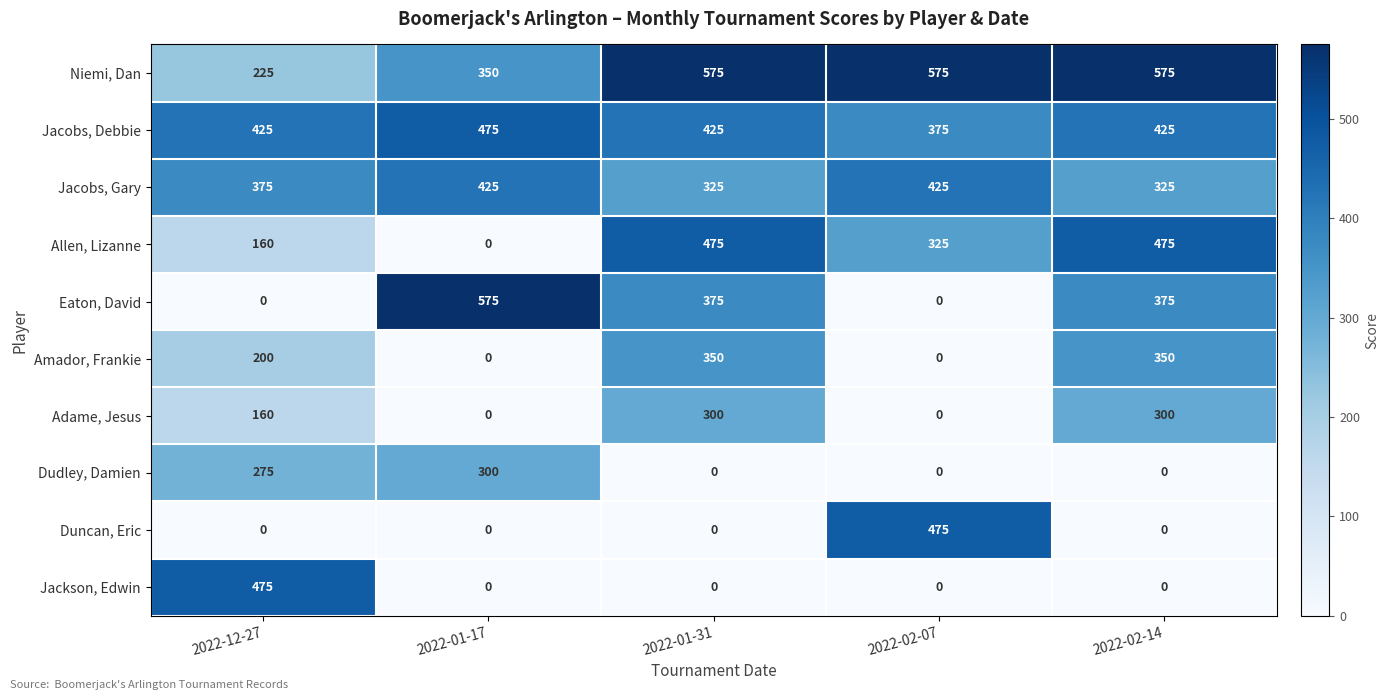

What is the average value of the Amador, Frankie series?

180